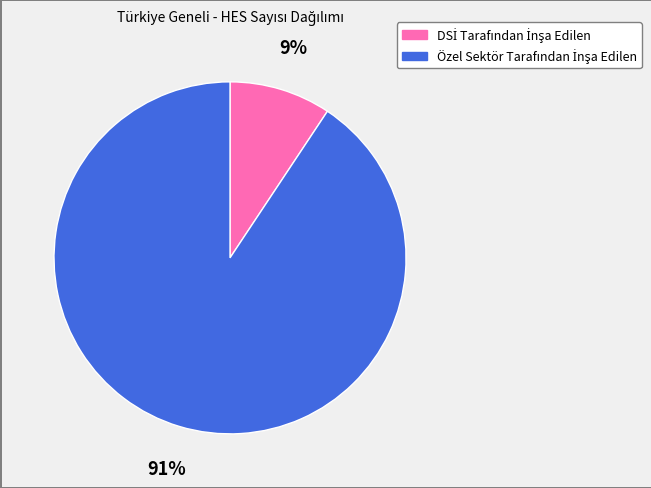

Is there a majority slice in this chart?

Yes